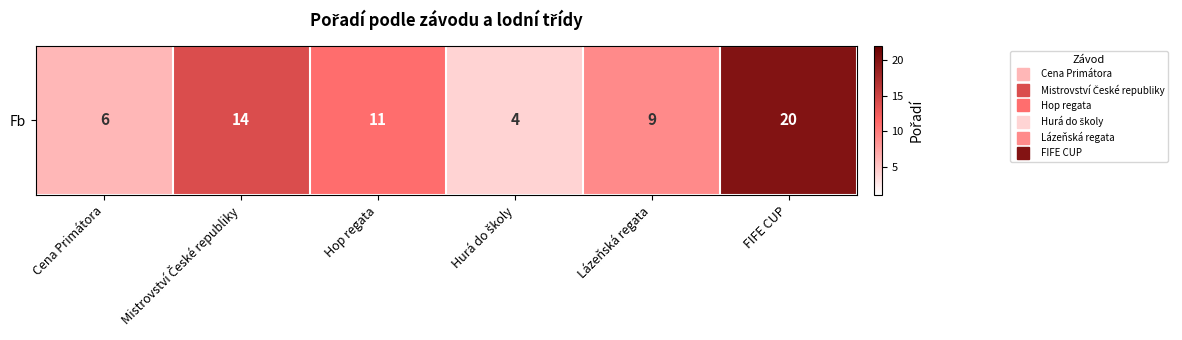

What is the approximate value at FIFE CUP?

20